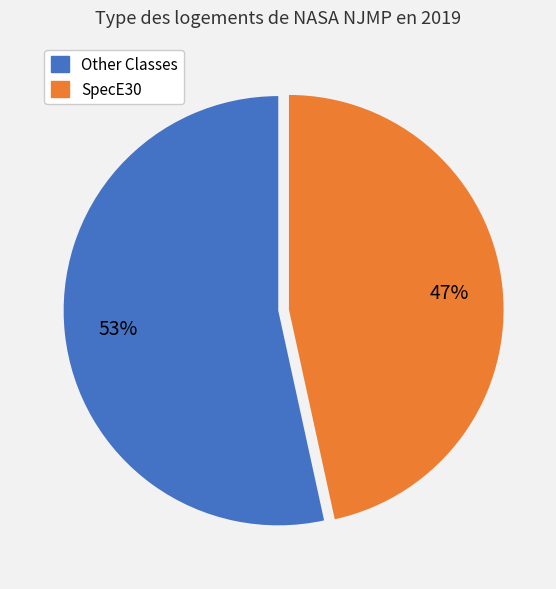

Rank the categories by value from highest to lowest.

Other Classes, SpecE30